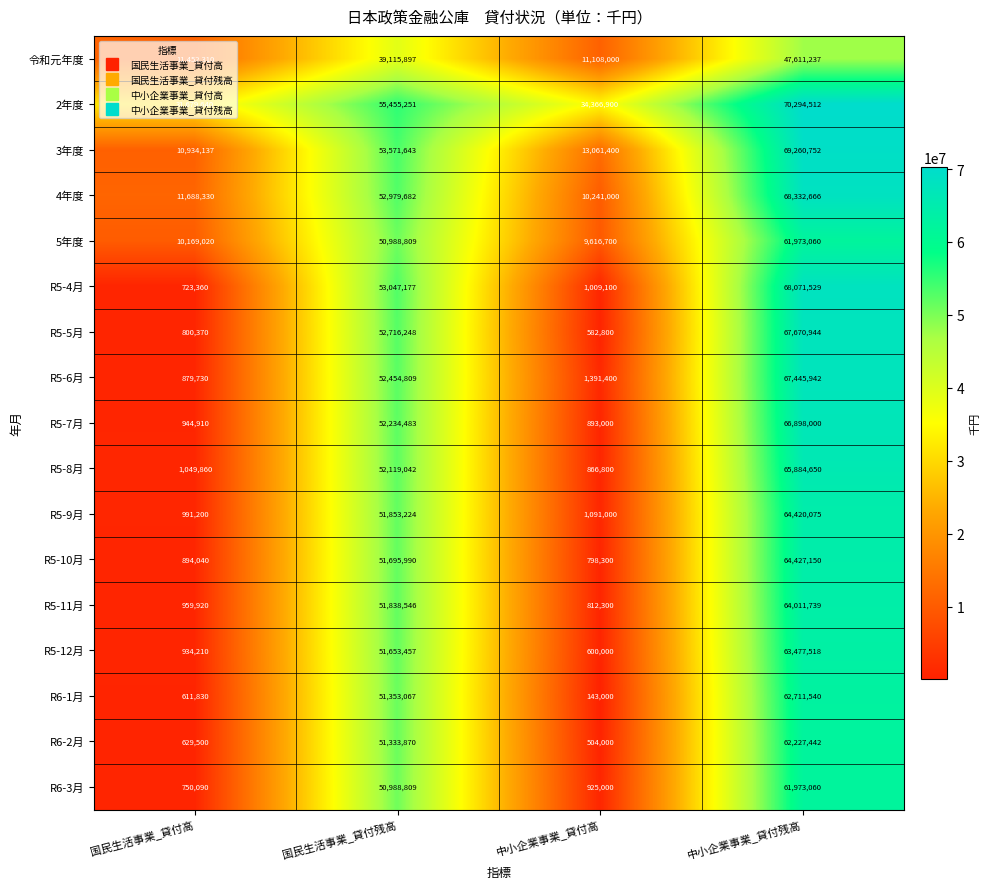

Rank the categories by 4年度 value from lowest to highest.

中小企業事業_貸付高, 国民生活事業_貸付高, 国民生活事業_貸付残高, 中小企業事業_貸付残高